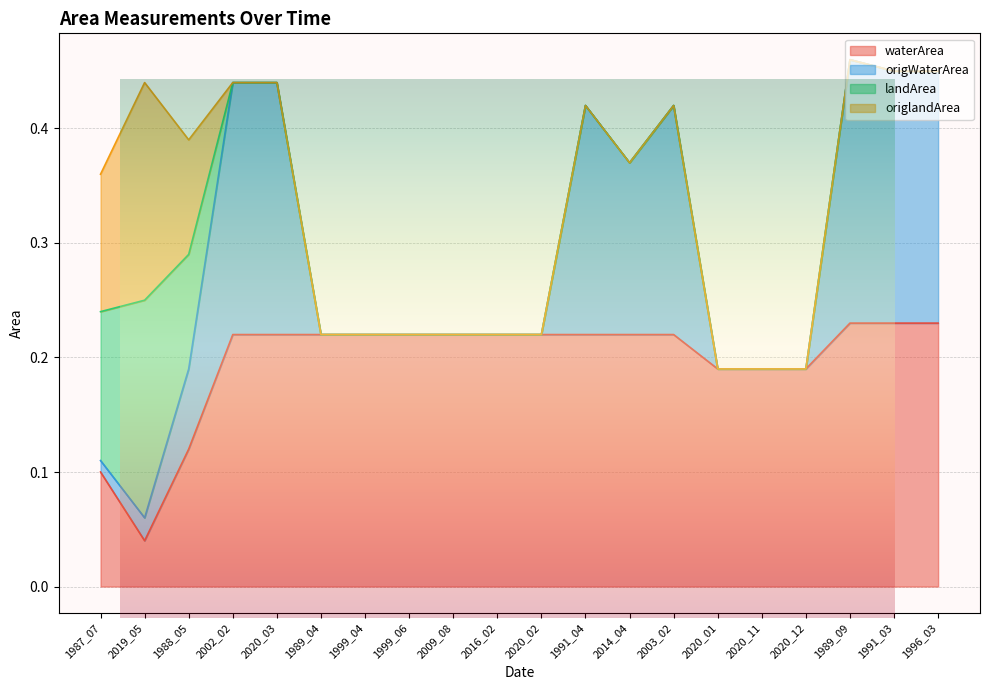

Which category has the lowest value in the waterArea series?

2019_05